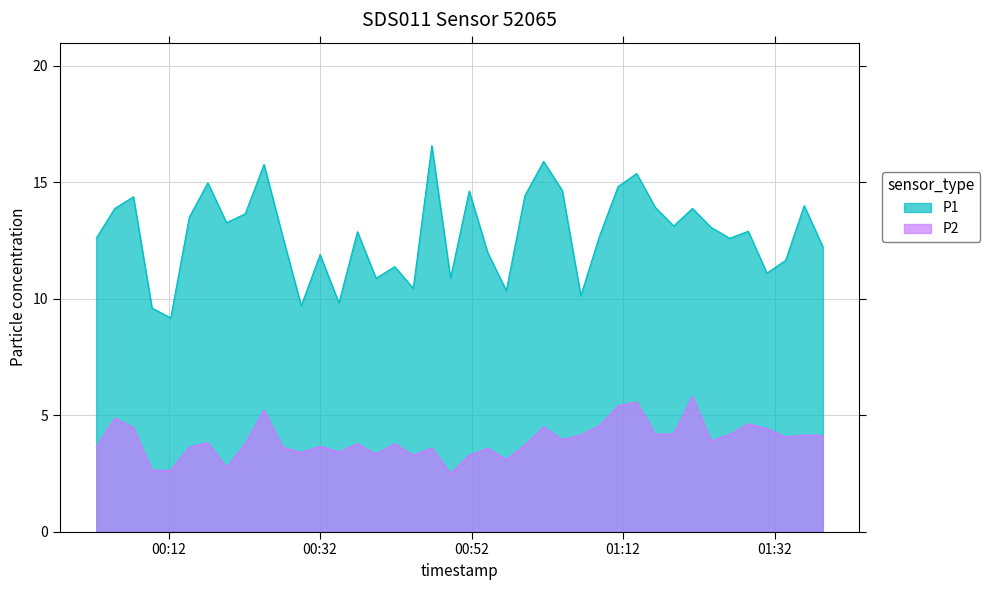

True or false: P1 and P2 intersect in this chart.

False